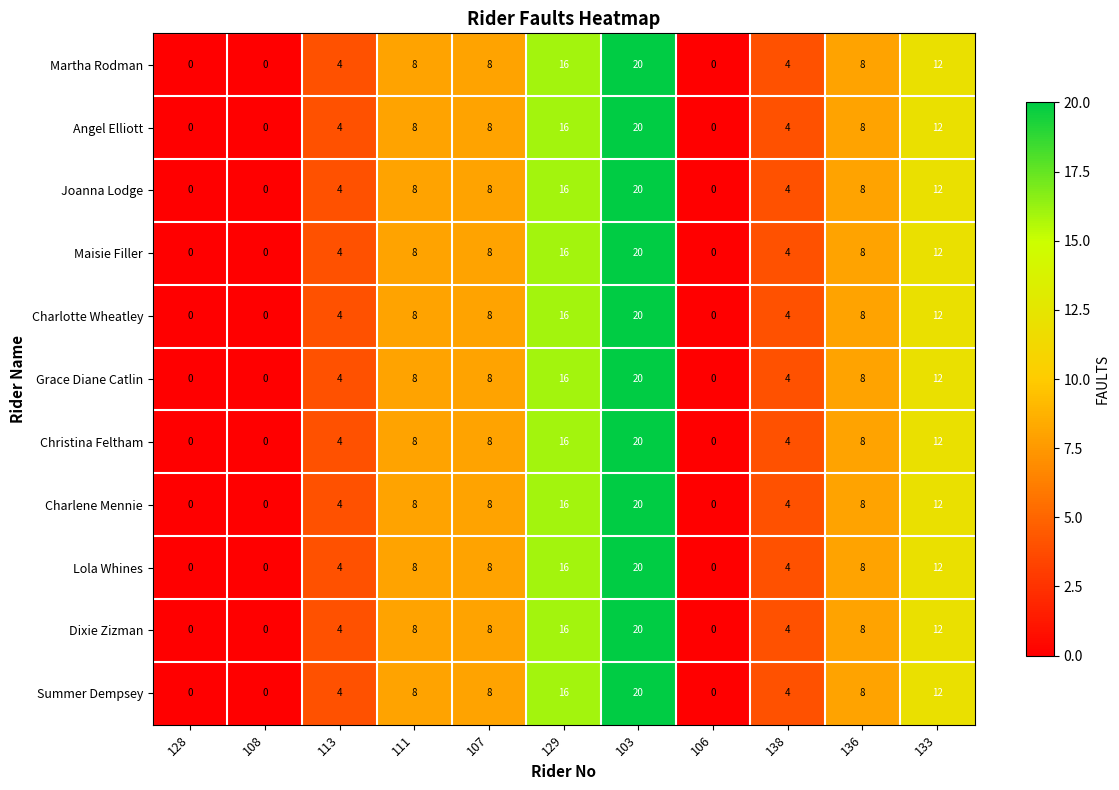

The Maisie Filler series shows 10 at 129. True or false?

False